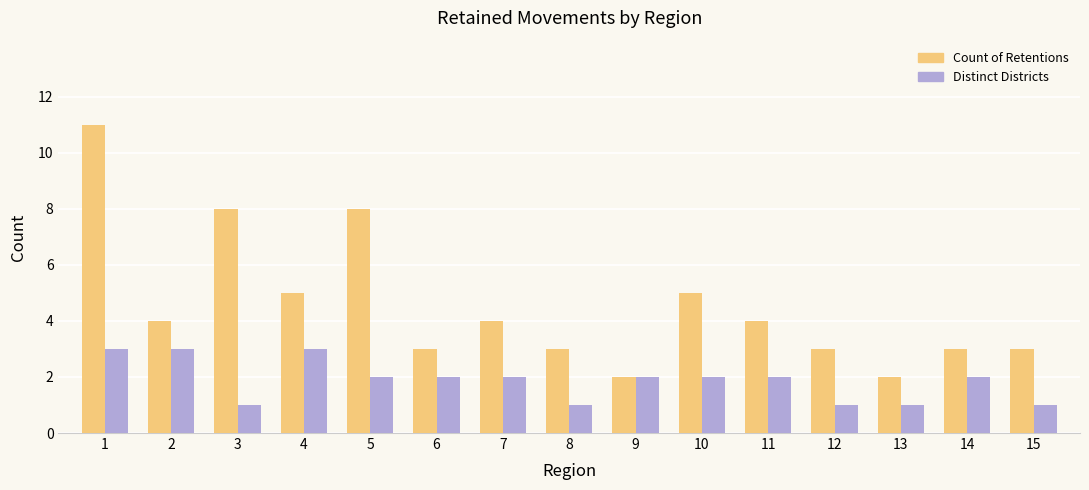

What is the maximum value for Distinct Districts?

3